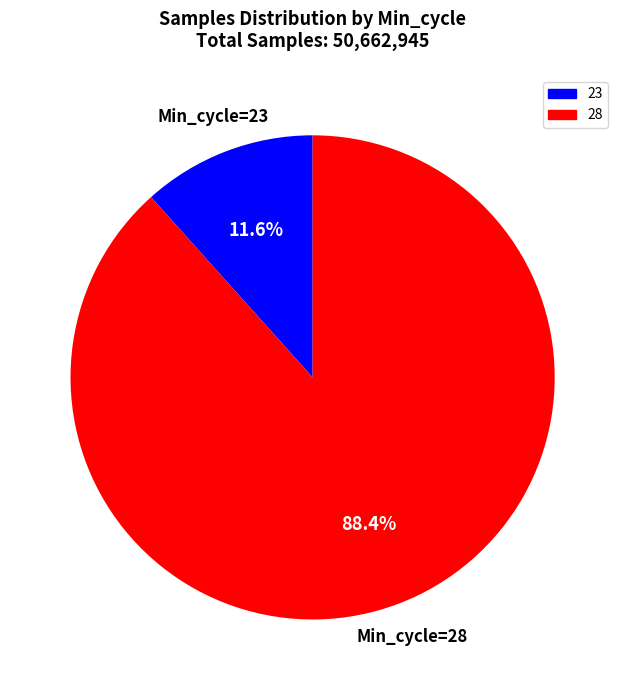

Is there any slice that represents more than half of the pie?

Yes